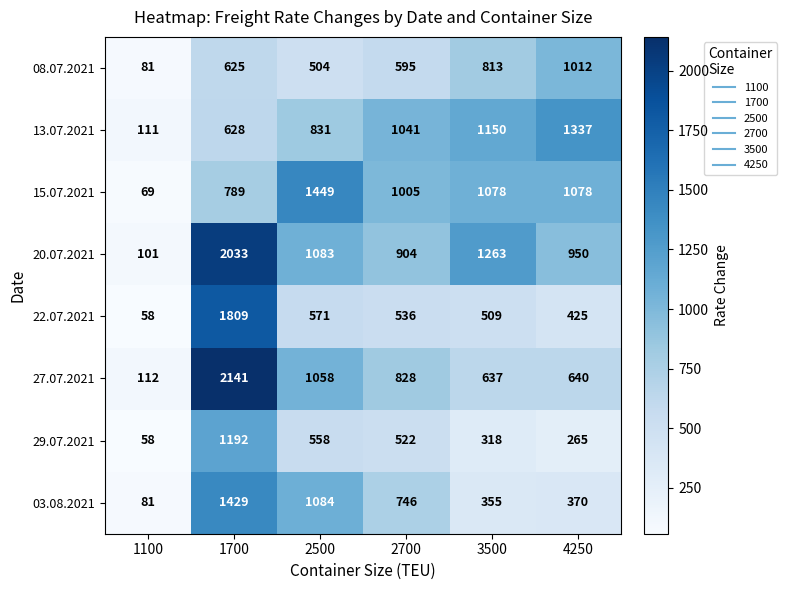

What is the highest value of the 27.07.2021 series?

2141